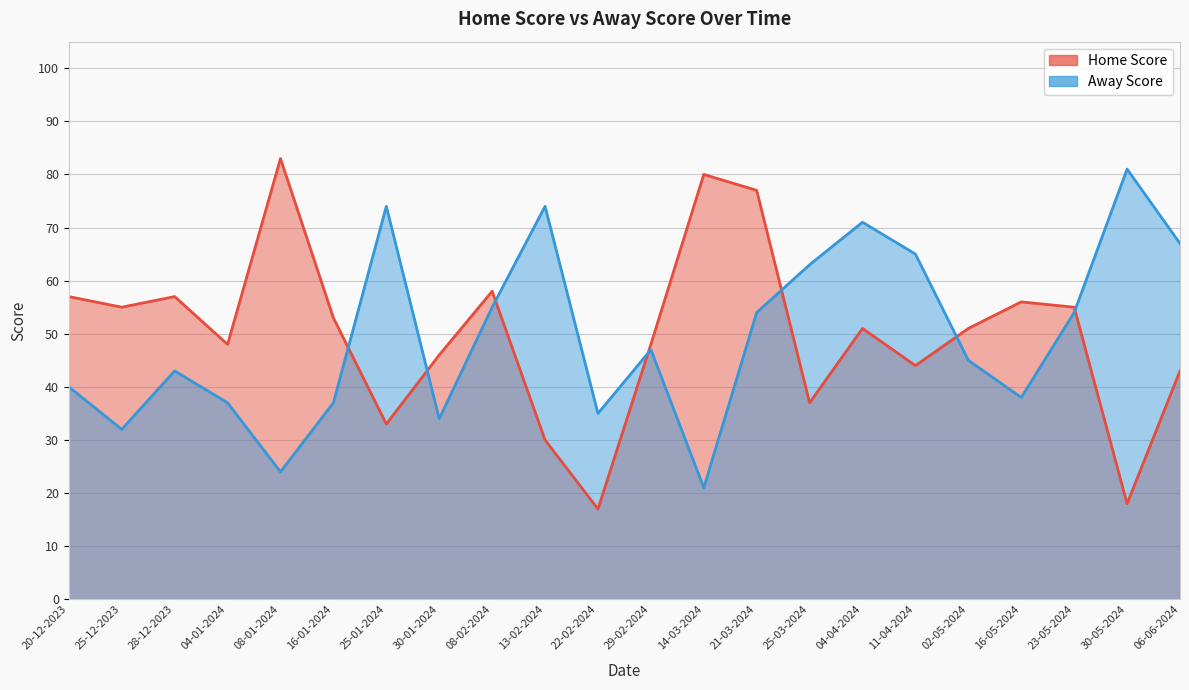

True or false: Home Score has a value of 77 at 21-03-2024.

True